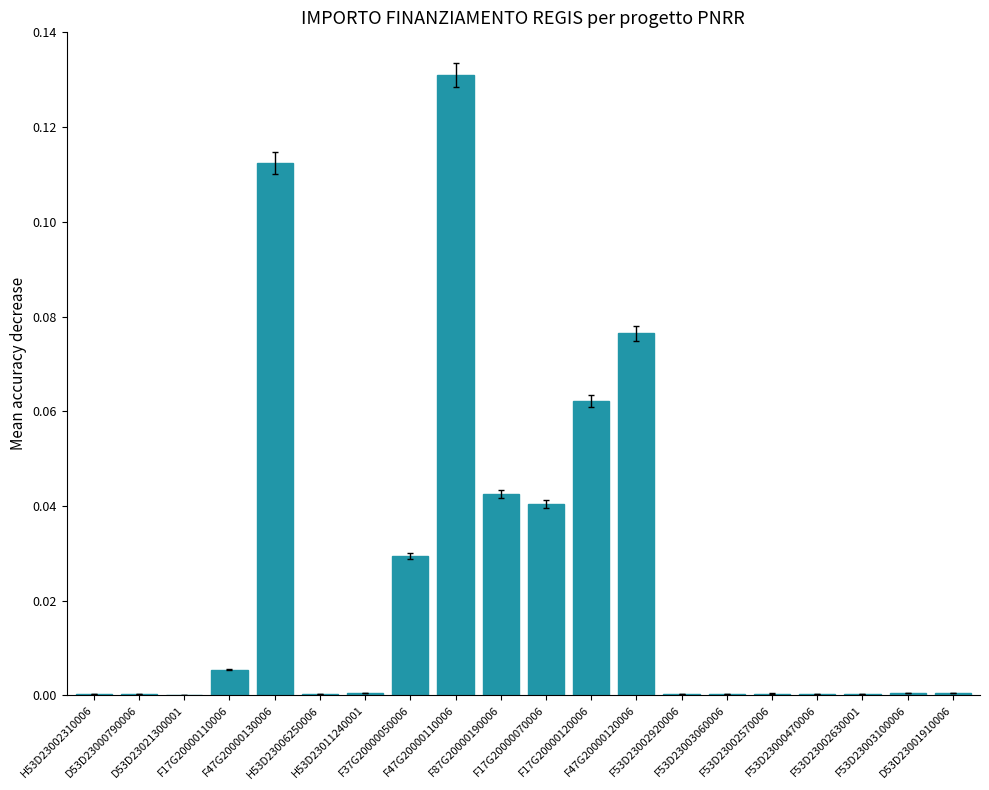

What is the sum of all values?

0.5